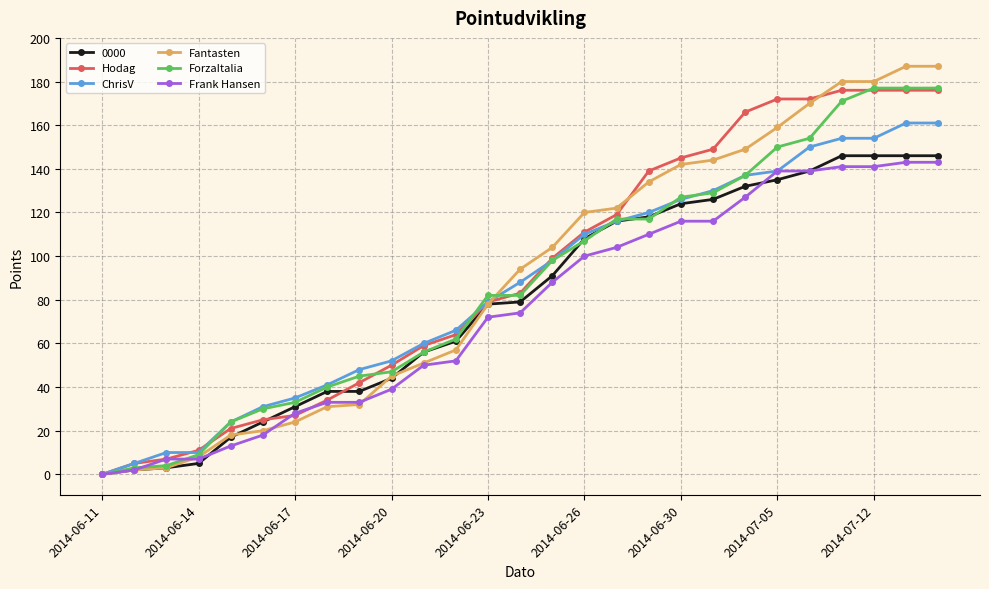

What are all the series names shown in the legend?

0000, Hodag, ChrisV, Fantasten, ForzaItalia, Frank Hansen